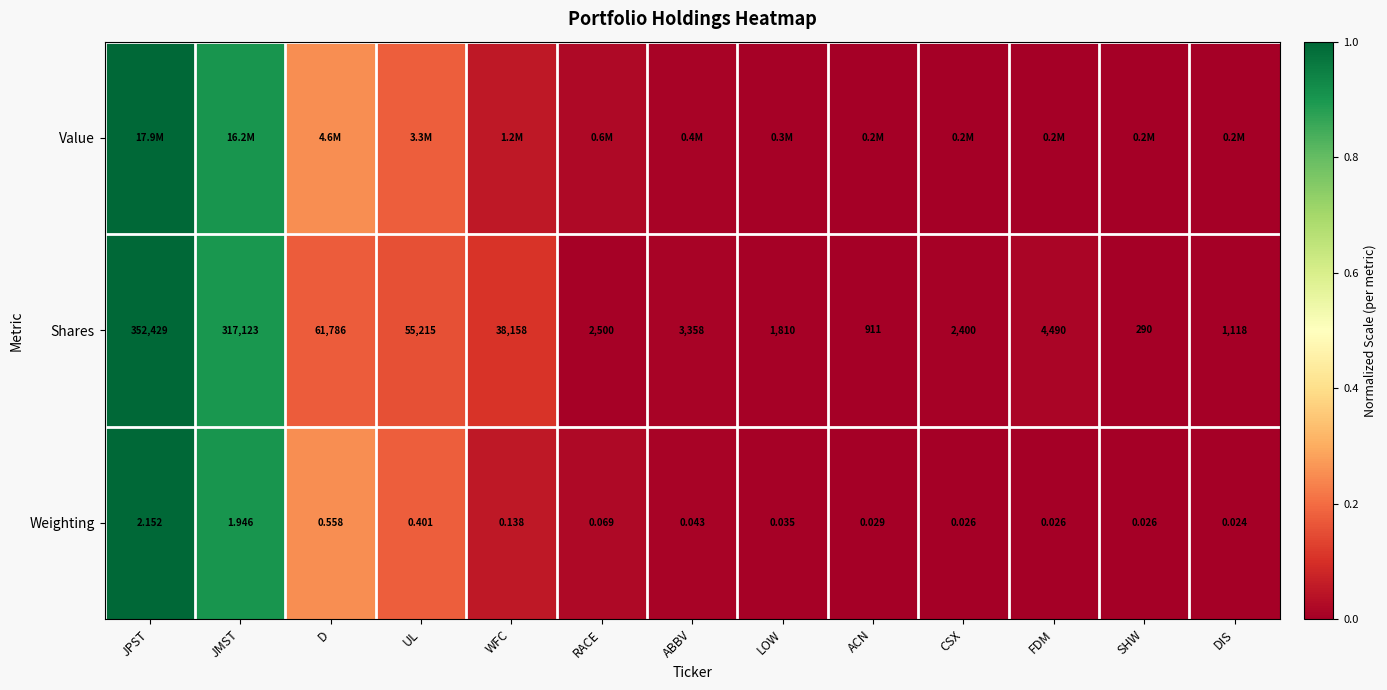

Is it true that Weighting equals 0.0 at LOW?

True